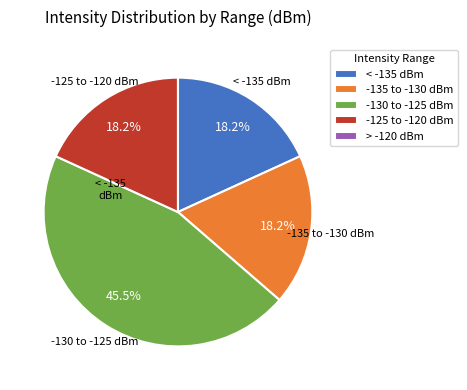

Is there any slice that represents more than half of the pie?

No